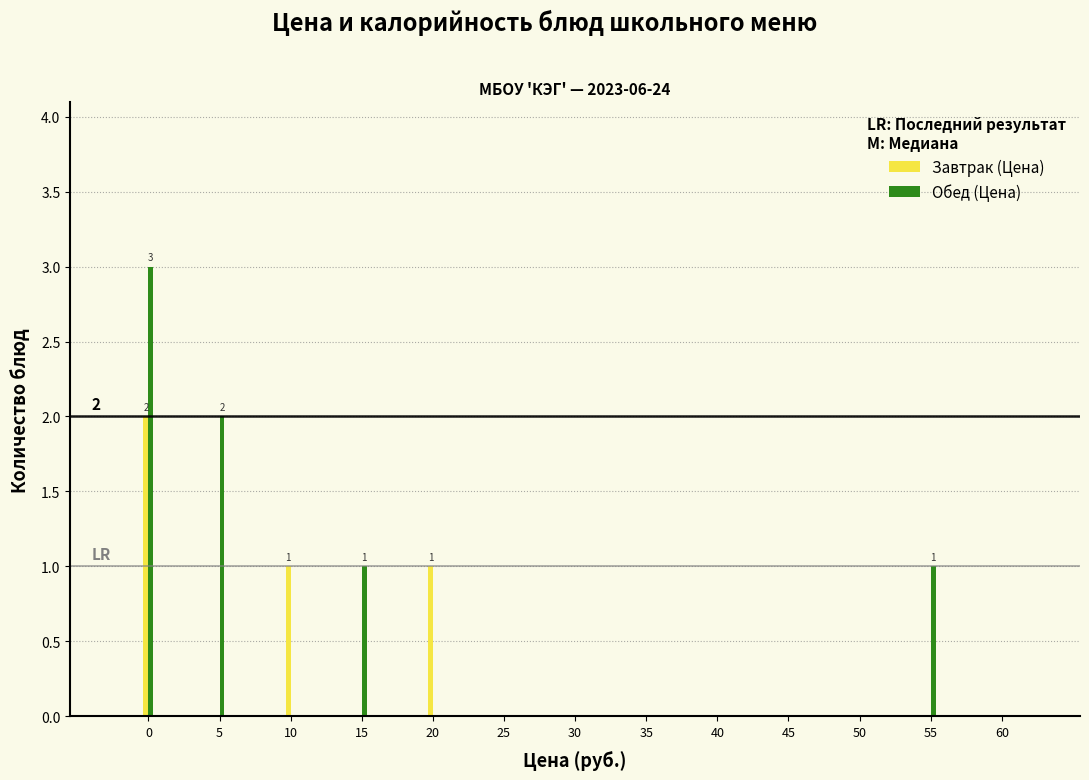

Reading right to left, transcribe all the data shown in this chart.

Завтрак (Цена): 60=0	55=0	50=0	45=0	40=0	35=0	30=0	25=0	20=1	15=0	10=1	5=0	0=2
Обед (Цена): 60=0	55=1	50=0	45=0	40=0	35=0	30=0	25=0	20=0	15=1	10=0	5=2	0=3